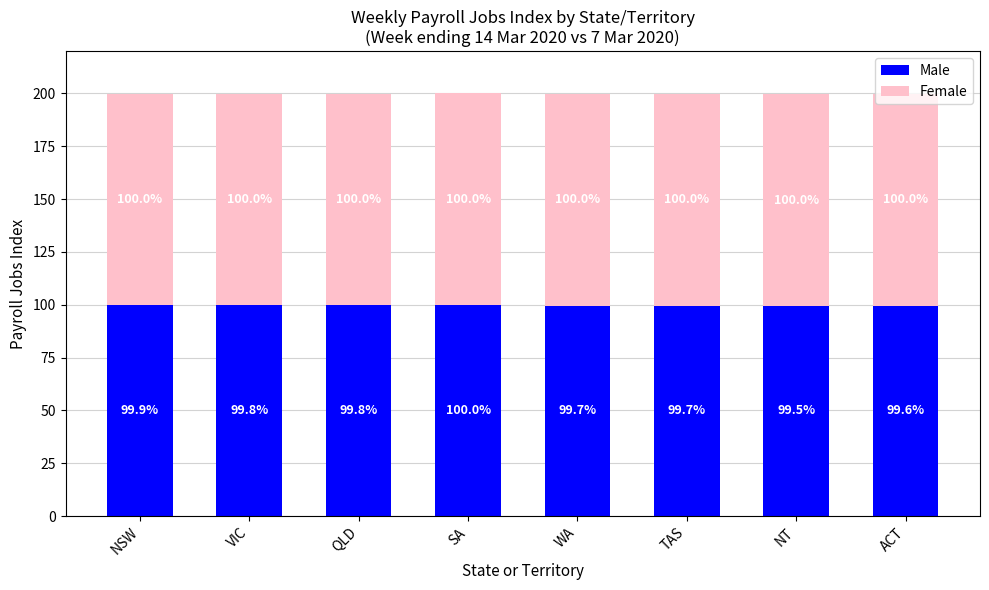

What is the minimum value for Male?

99.5